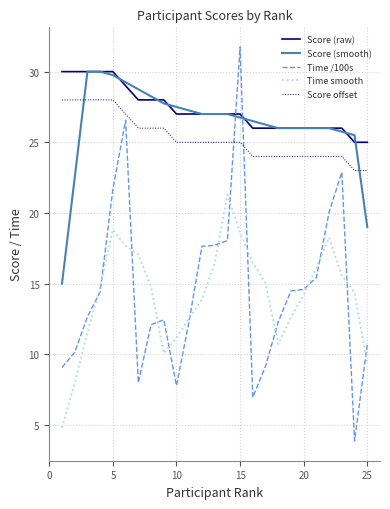

What is the maximum value shown in the chart?

31.7